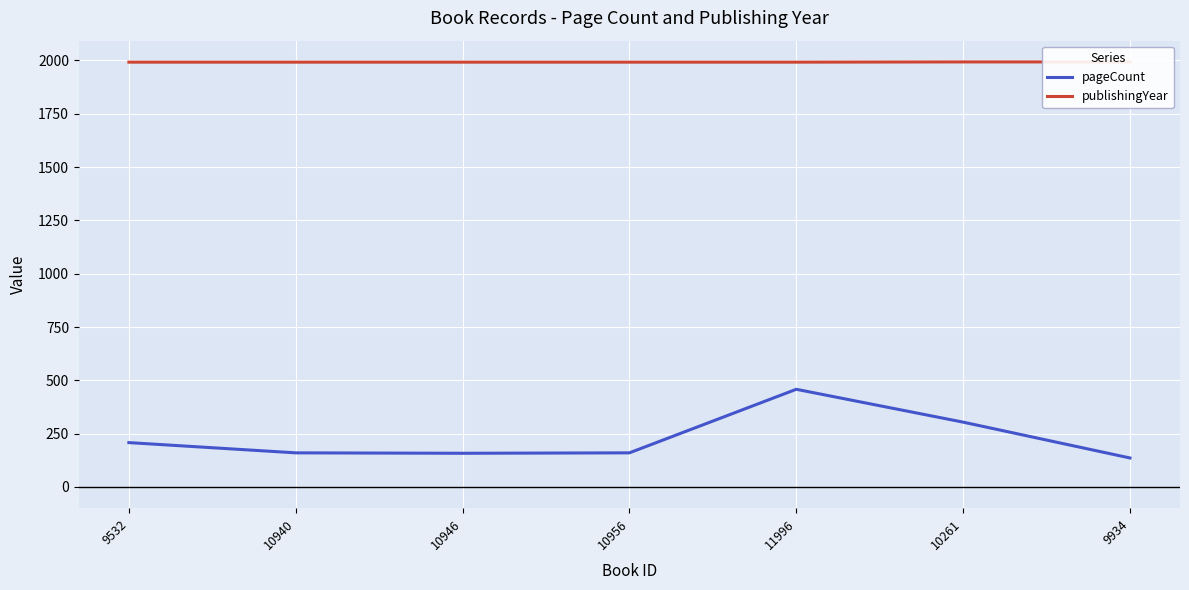

Reading left to right, transcribe all the data shown in this chart.

pageCount: 9532=208	10940=160	10946=158	10956=160	11996=458	10261=304	9934=136
publishingYear: 9532=1992	10940=1992	10946=1992	10956=1992	11996=1992	10261=1993	9934=1993